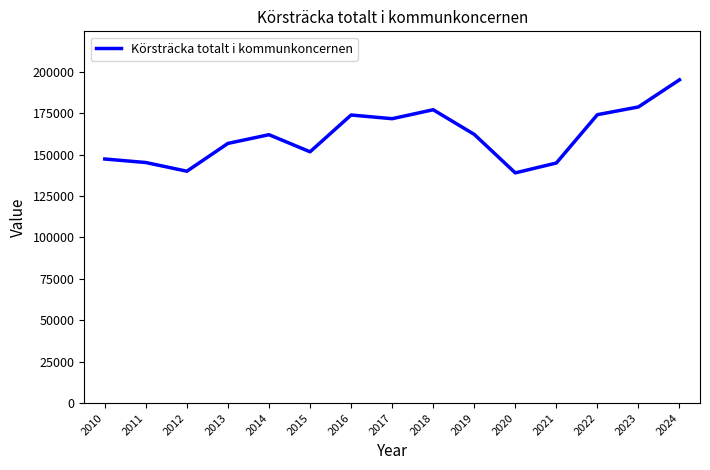

What is the change in value from 2016 to 2020?

-34956